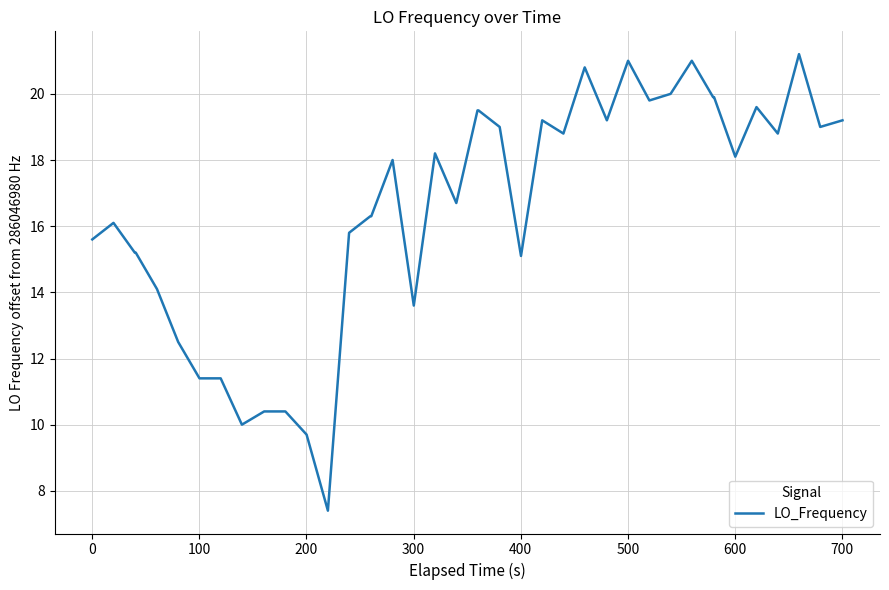

What is the greatest value displayed?

21.2